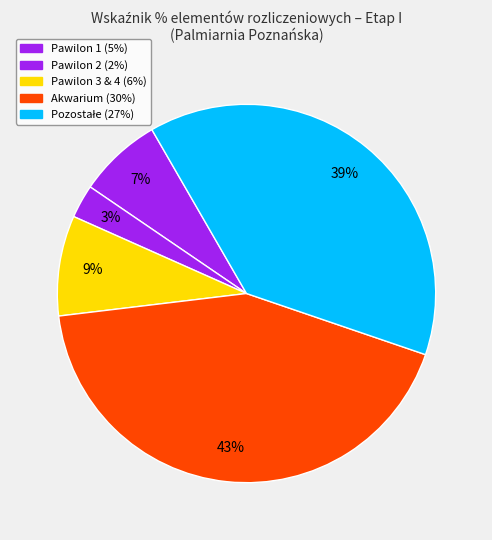

Count the number of slices in the pie.

5